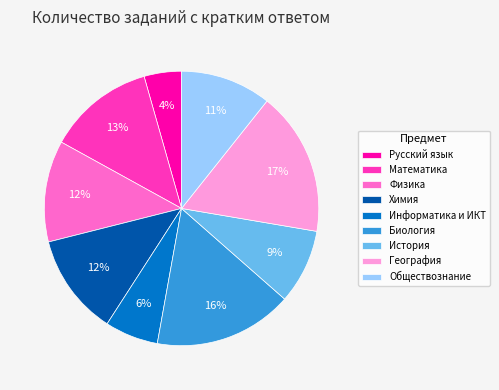

To the nearest percent, what is the difference between the largest and smallest slice percentages?

13%